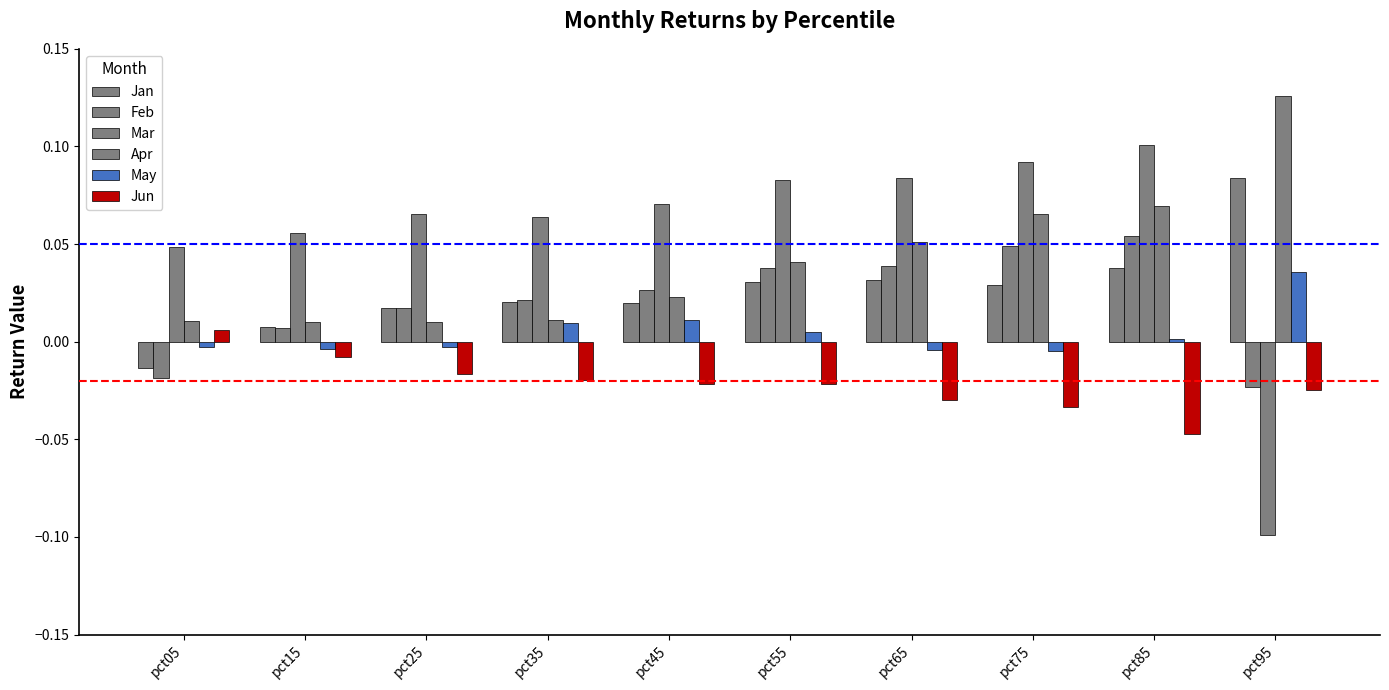

Reading left to right, extract all data points from this chart.

Jan: -0.0	0.0	0.0	0.0	0.0	0.0	0.0	0.0	0.0	0.1
Feb: -0.0	0.0	0.0	0.0	0.0	0.0	0.0	0.0	0.1	-0.0
Mar: 0.0	0.1	0.1	0.1	0.1	0.1	0.1	0.1	0.1	-0.1
Apr: 0.0	0.0	0.0	0.0	0.0	0.0	0.1	0.1	0.1	0.1
May: -0.0	-0.0	-0.0	0.0	0.0	0.0	-0.0	-0.0	0.0	0.0
Jun: 0.0	-0.0	-0.0	-0.0	-0.0	-0.0	-0.0	-0.0	-0.0	-0.0